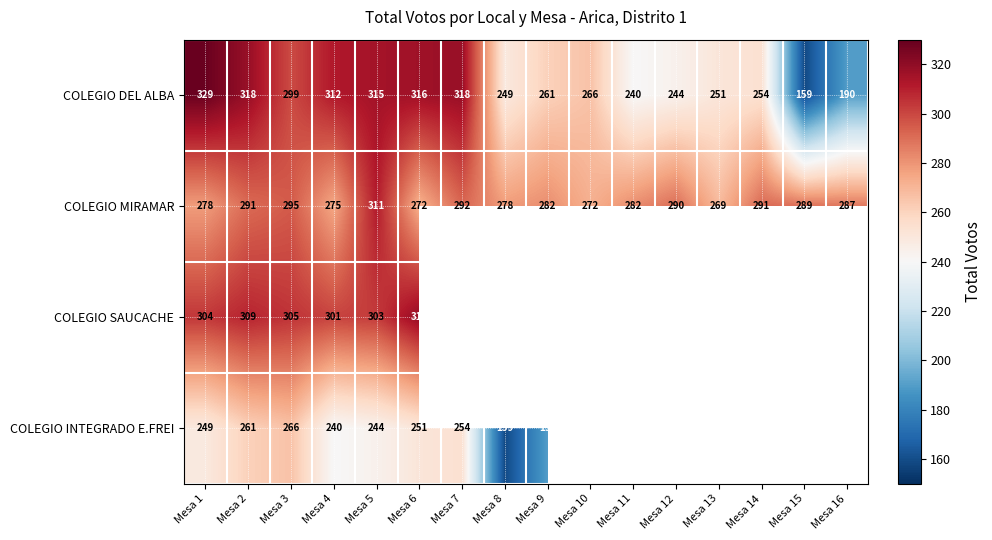

The COLEGIO DEL ALBA series shows 54.1 at Mesa 8. True or false?

False